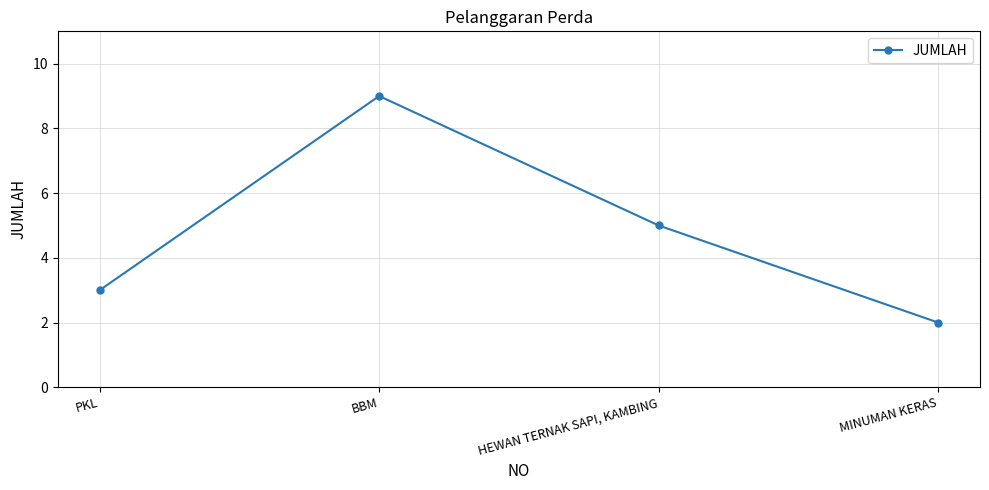

What is the label of the 2nd point from the right?

HEWAN TERNAK SAPI, KAMBING